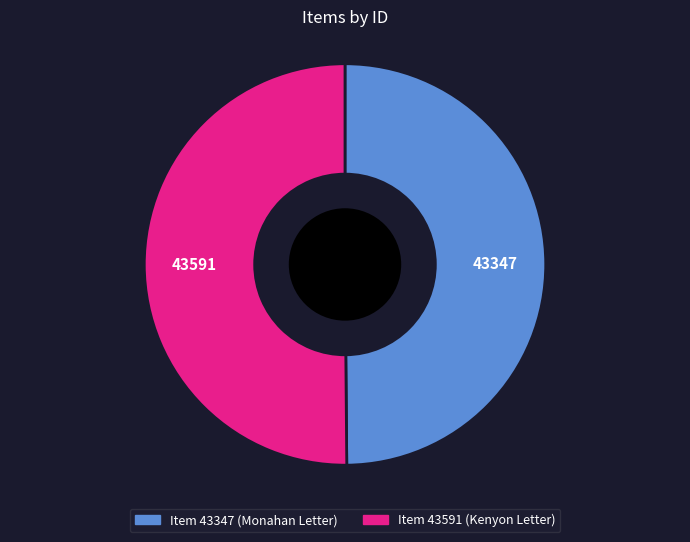

Combined, do Item 43591 (Kenyon Letter) and Item 43347 (Monahan Letter) account for over 50%?

Yes